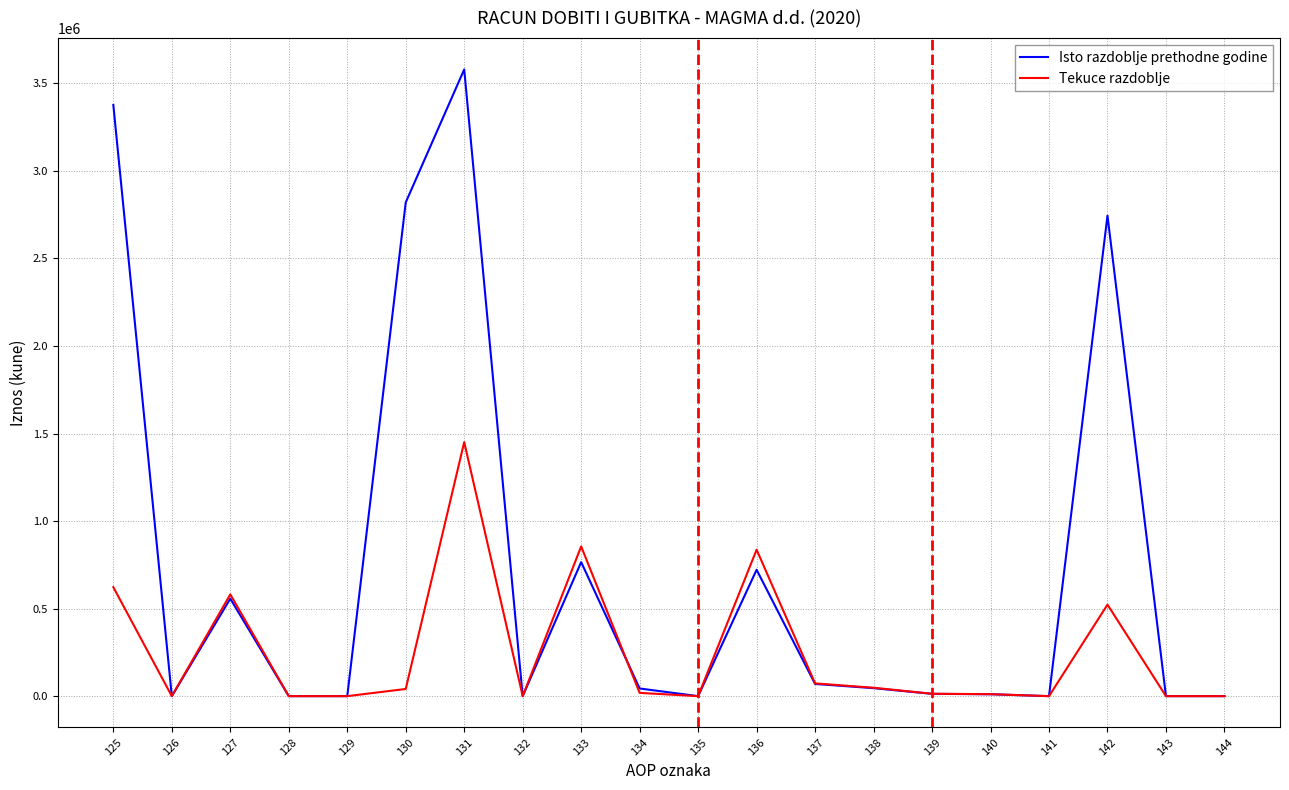

Is this an area chart (filled region under the line)?

No